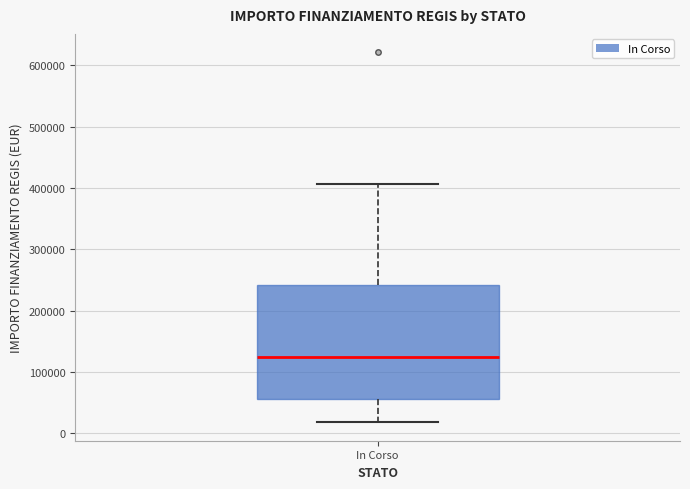

Where does the median line of the box for In Corso sit on the y-axis? The values are not printed on the chart, so give them approximately, as read against the axis.

120000